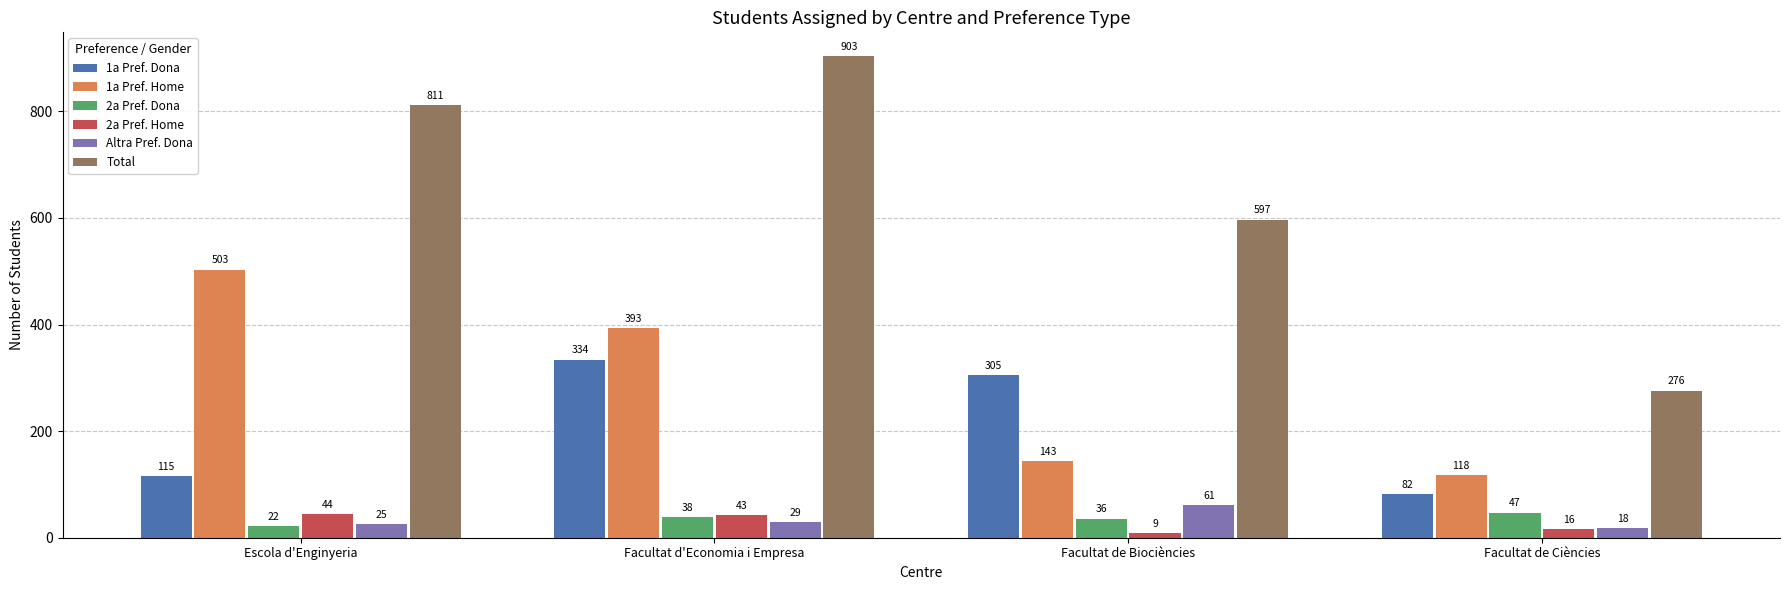

Reading left to right, list all the values displayed in this chart.

1a Pref. Dona: Escola d'Enginyeria=115	Facultat d'Economia i Empresa=334	Facultat de Biociències=305	Facultat de Ciències=82
1a Pref. Home: Escola d'Enginyeria=503	Facultat d'Economia i Empresa=393	Facultat de Biociències=143	Facultat de Ciències=118
2a Pref. Dona: Escola d'Enginyeria=22	Facultat d'Economia i Empresa=38	Facultat de Biociències=36	Facultat de Ciències=47
2a Pref. Home: Escola d'Enginyeria=44	Facultat d'Economia i Empresa=43	Facultat de Biociències=9	Facultat de Ciències=16
Altra Pref. Dona: Escola d'Enginyeria=25	Facultat d'Economia i Empresa=29	Facultat de Biociències=61	Facultat de Ciències=18
Total: Escola d'Enginyeria=811	Facultat d'Economia i Empresa=903	Facultat de Biociències=597	Facultat de Ciències=276